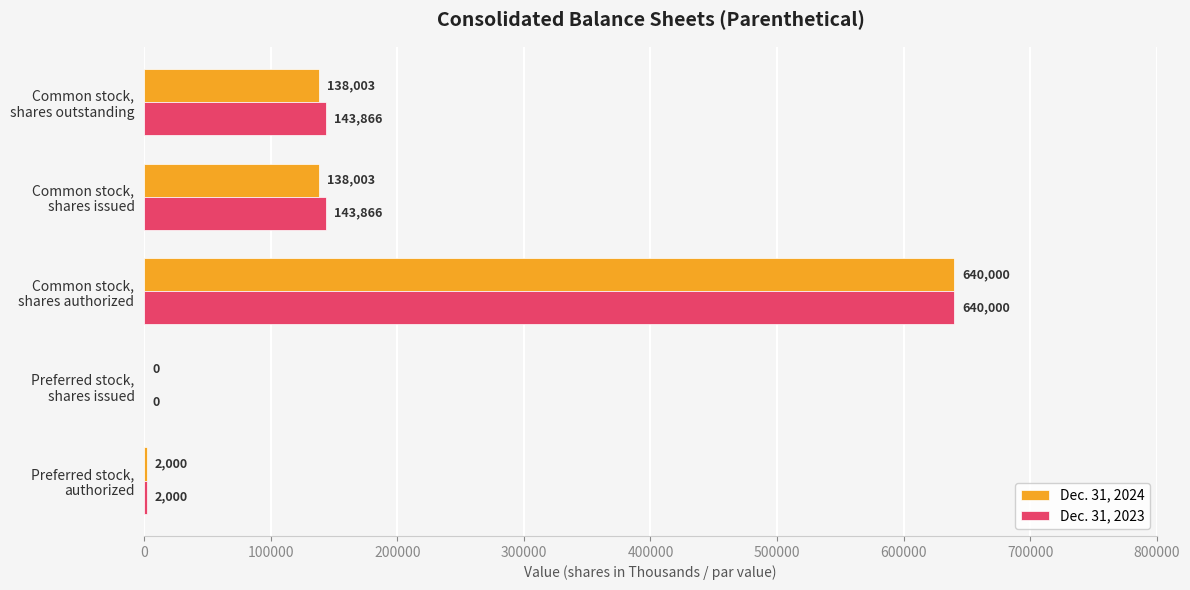

What is the sum of all Dec. 31, 2024 values?

918006